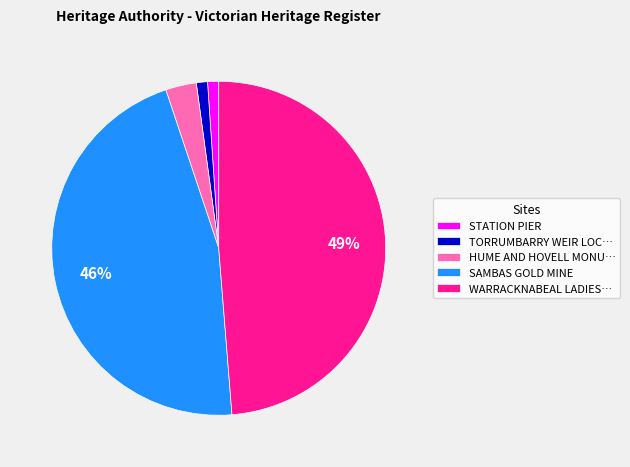

To the nearest percent, what percentage of the pie is WARRACKNABEAL LADIES…?

49%